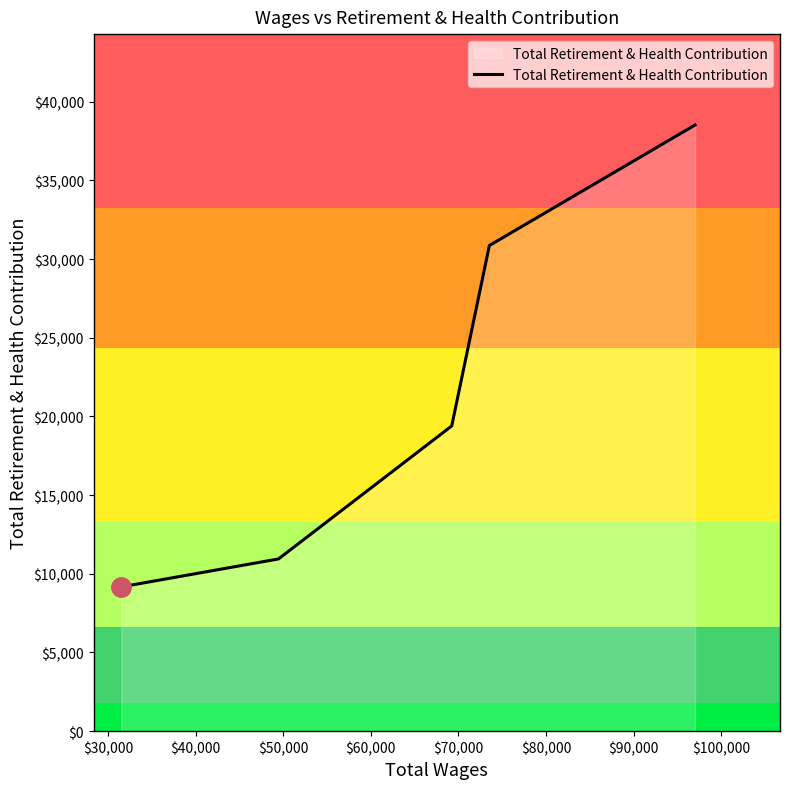

True or false: there are more than 1 points higher than both neighbors.

False